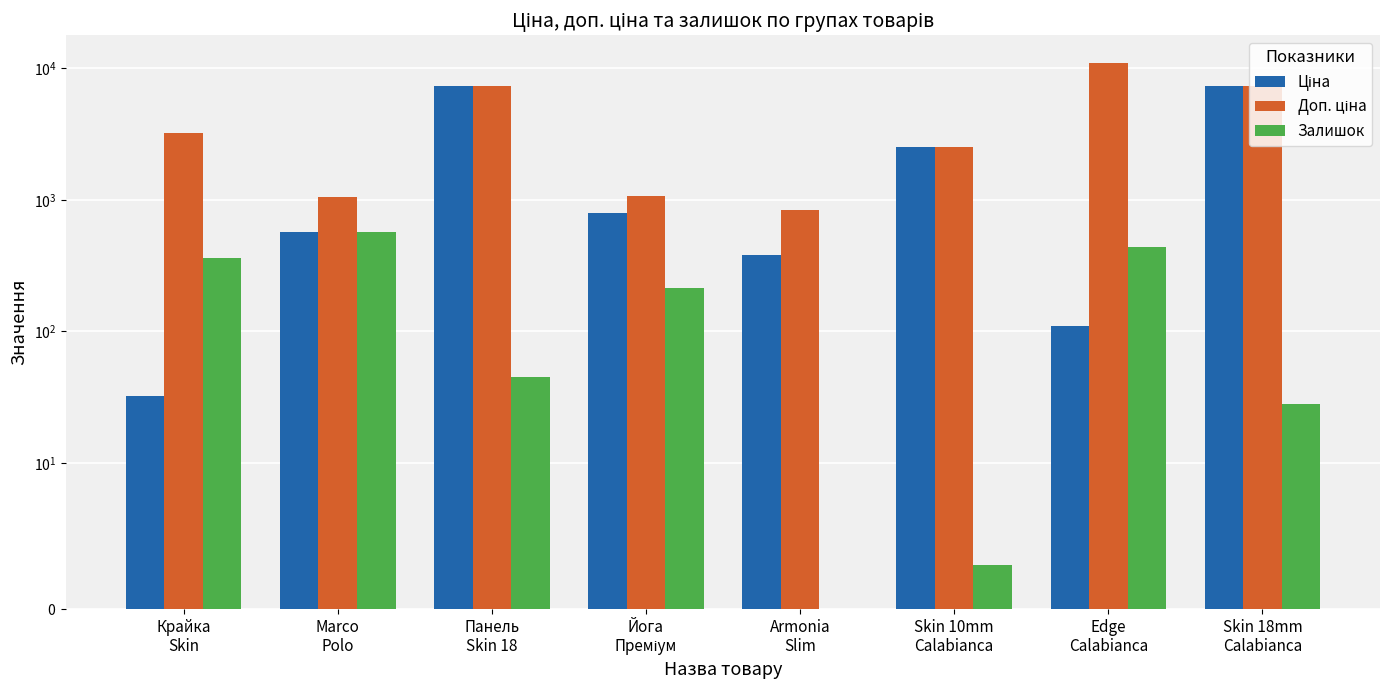

Where does the Ціна series first go above 793?

Панель
Skin 18